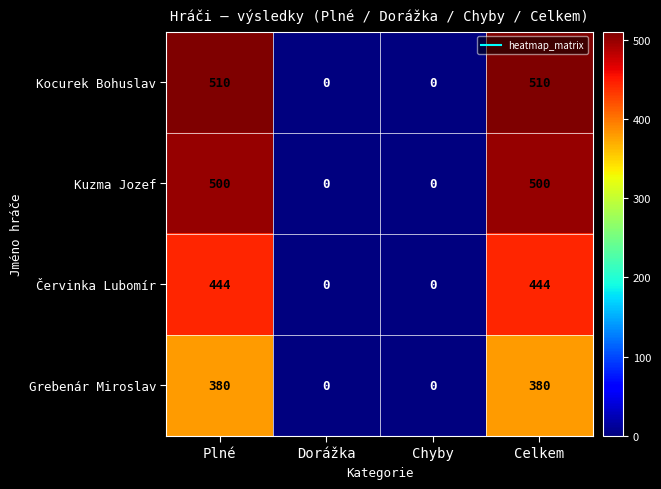

The value of Kuzma Jozef at Chyby is 161. True or false?

False